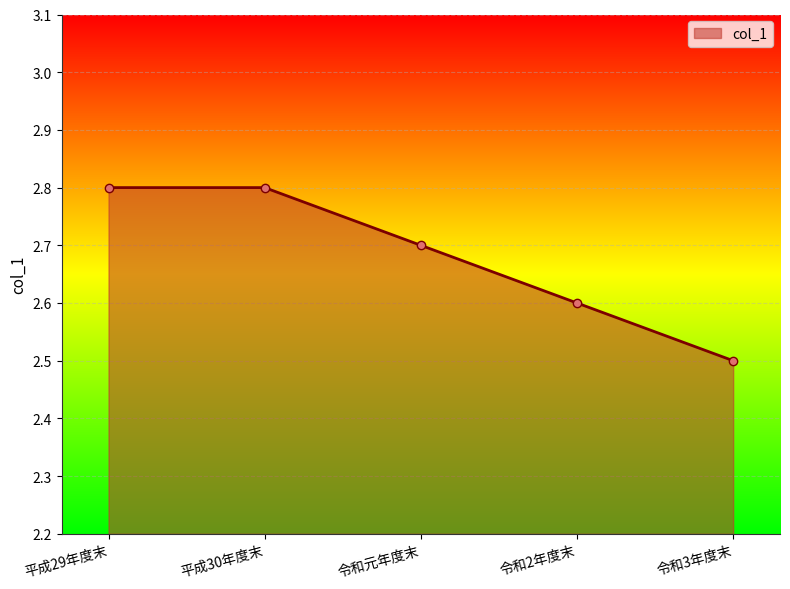

Which category has the lowest value across all series?

令和3年度末